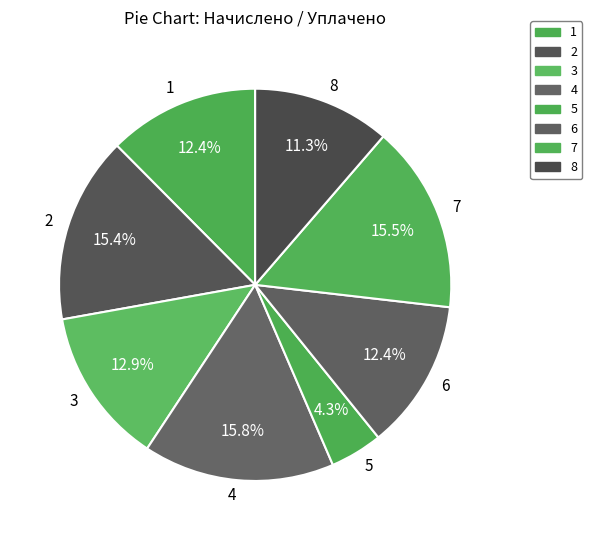

True or false: 7 accounts for 15% of the total.

True